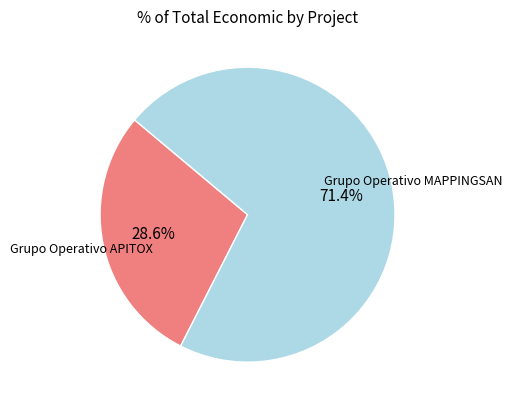

Is there a majority slice in this chart?

Yes